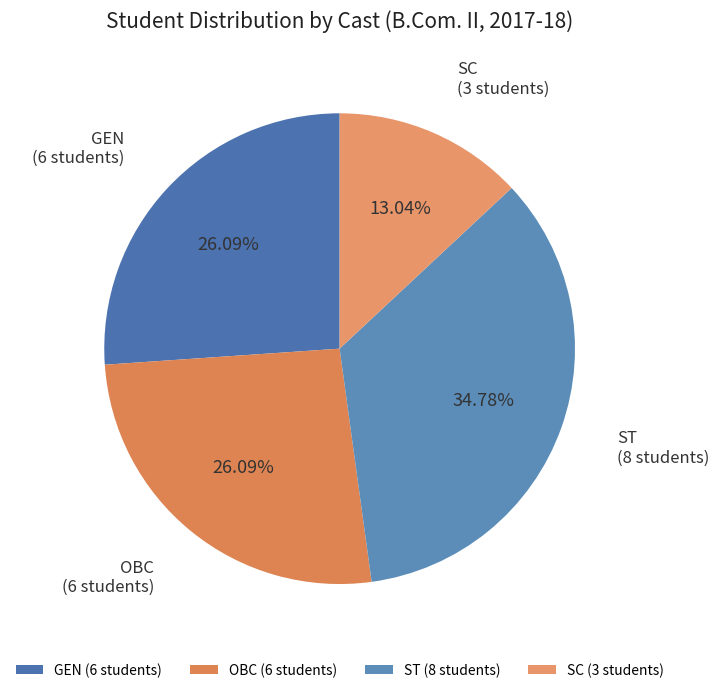

Does OBC represent more than half of the total?

No